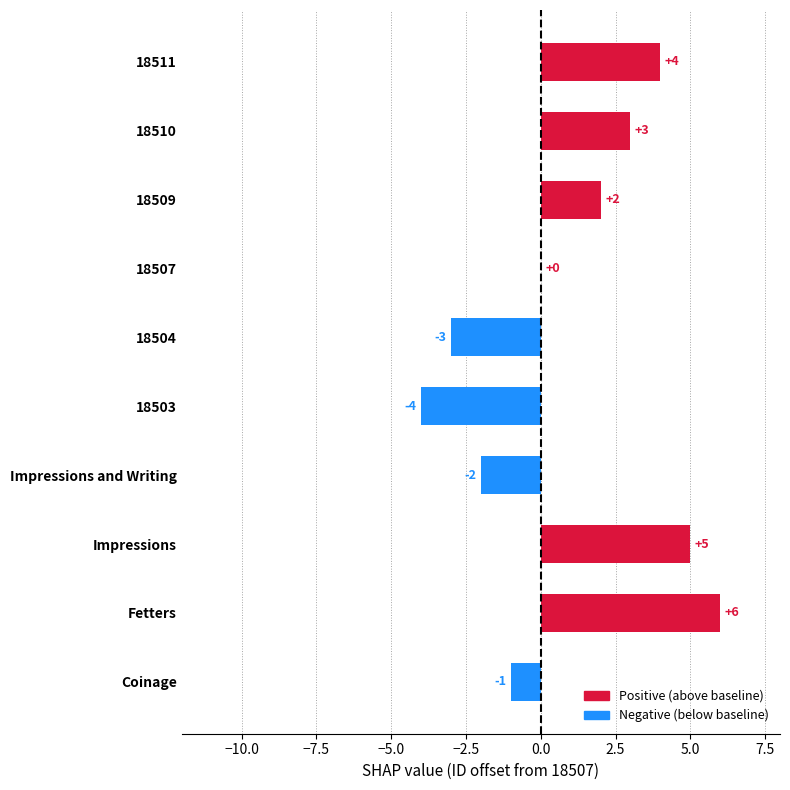

Reading bottom to top, what are all the values shown in this chart?

Coinage=-1	Fetters=6	Impressions=5	Impressions and Writing=-2	18503=-4	18504=-3	18507=0	18509=2	18510=3	18511=4